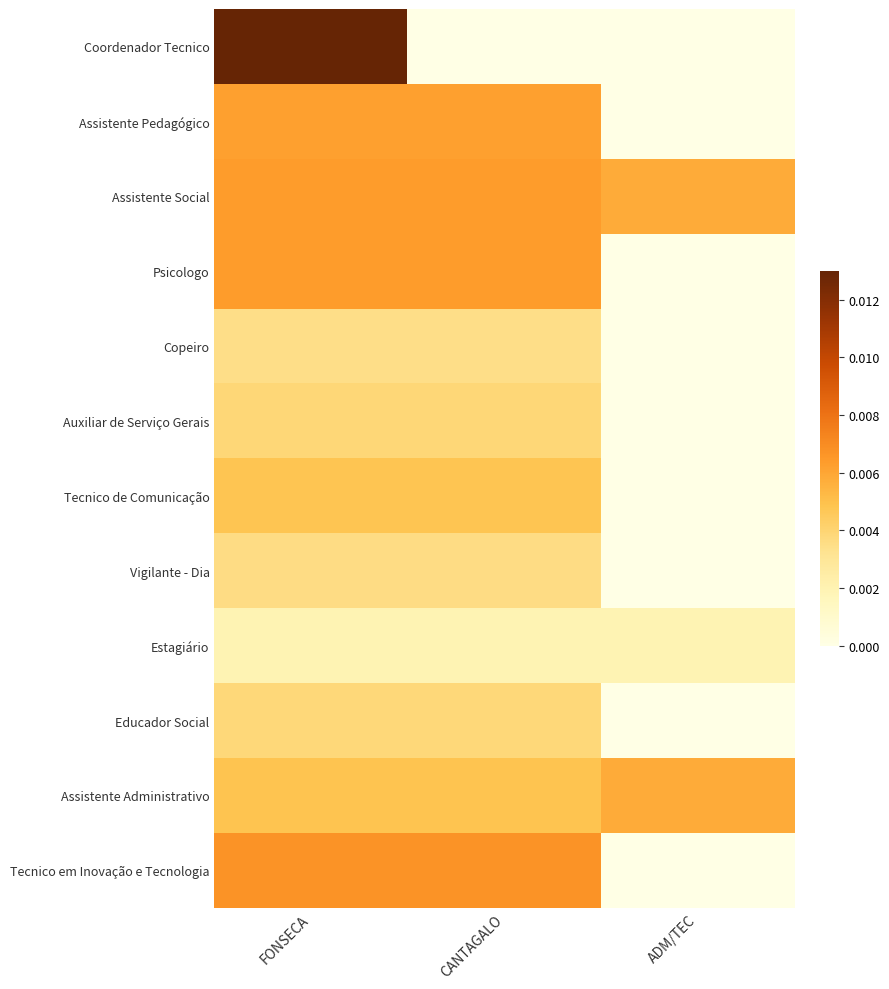

At how many categories does at least one series exceed 0?

3